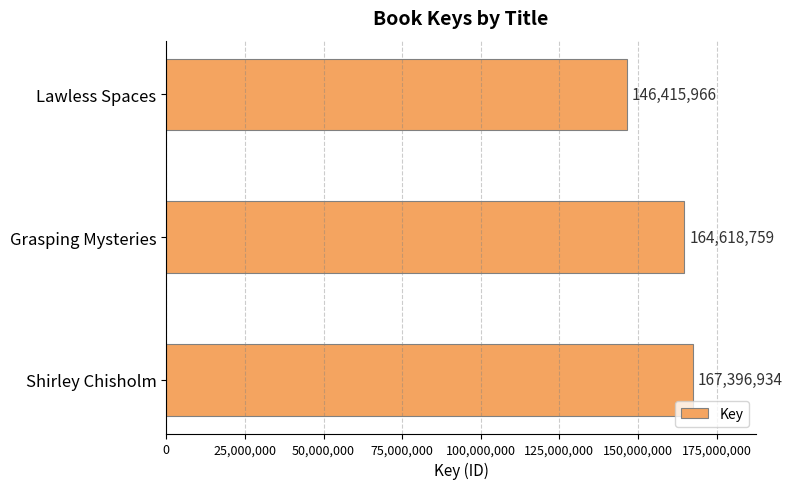

What is the difference between the maximum and minimum values?

20980968